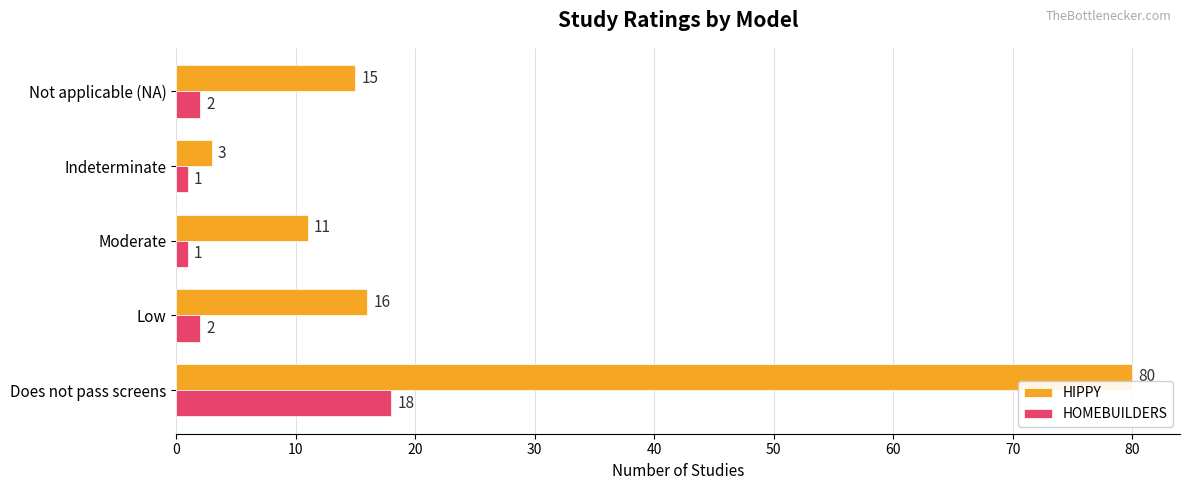

List the series in order of their overall mean, highest first.

HIPPY, HOMEBUILDERS